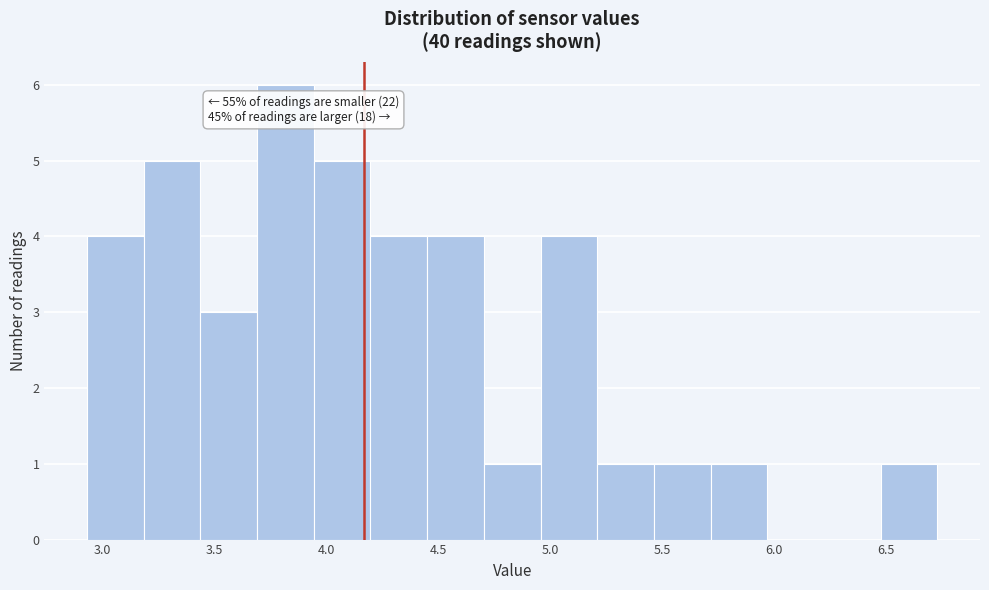

Over which range of the x-axis is the bar tallest?

3.70 to 3.95